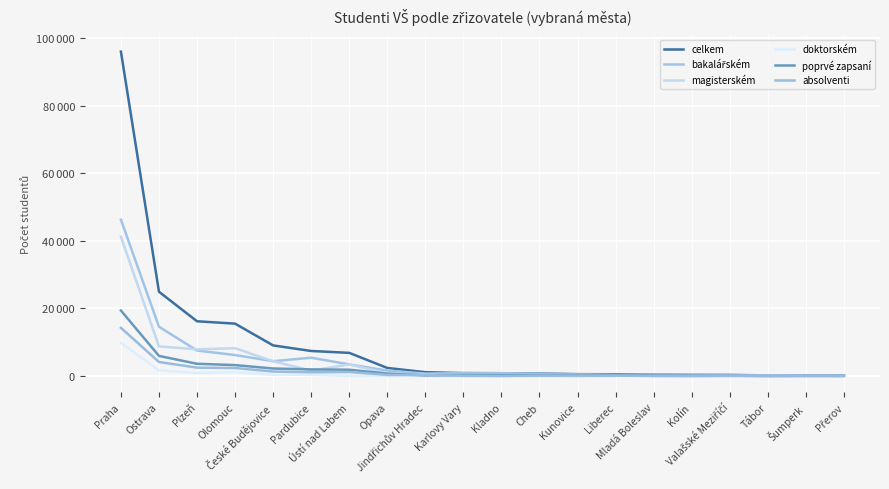

True or false: bakalářském and celkem cross at least once.

False